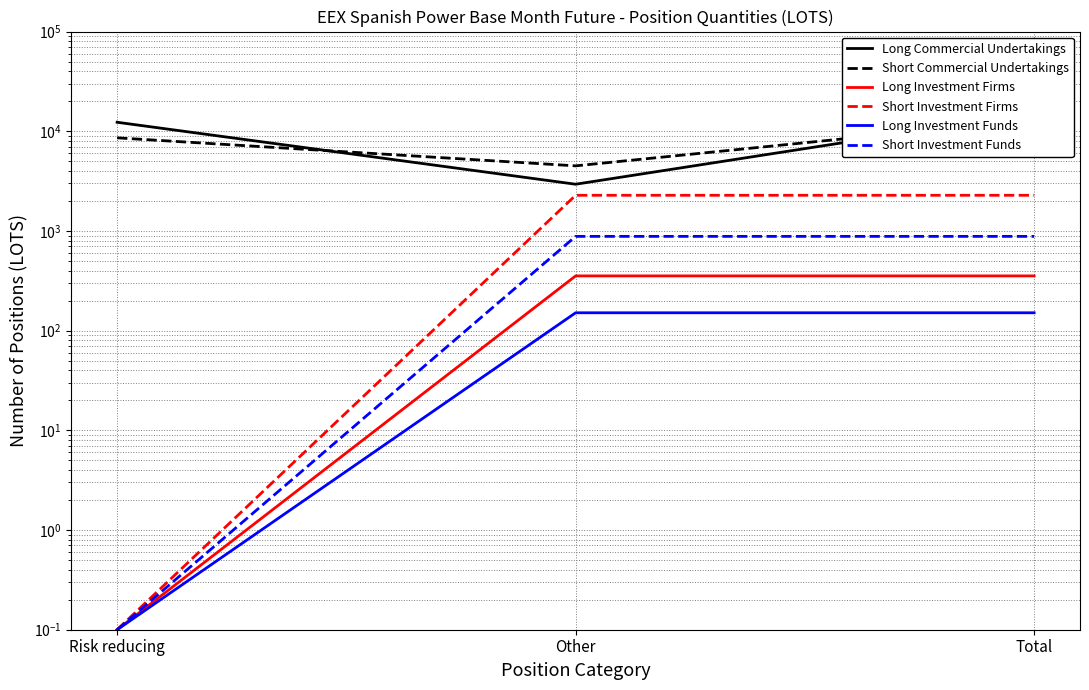

What is the average value of the Short Investment Firms series?

1519.1